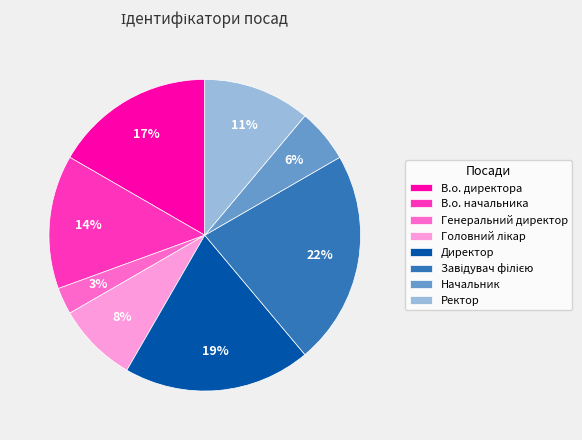

To the nearest percent, what is the average slice percentage?

12%